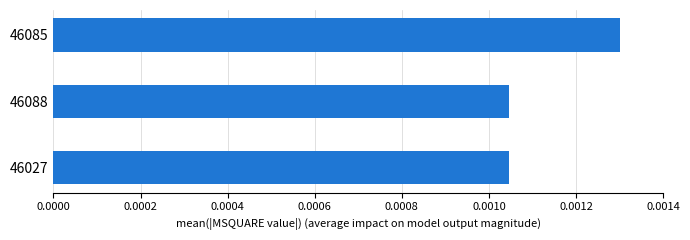

Count the values in the range 0 to 1.

3